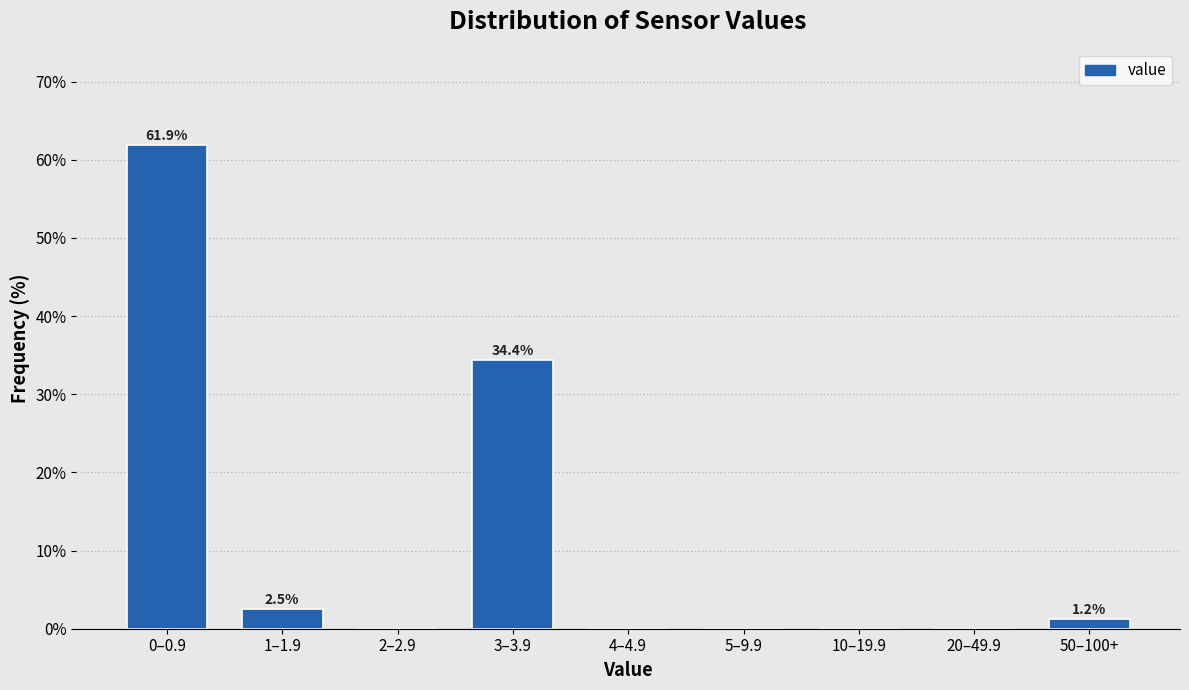

What is the sum of the values at 0–0.9 and 20–49.9?

61.9